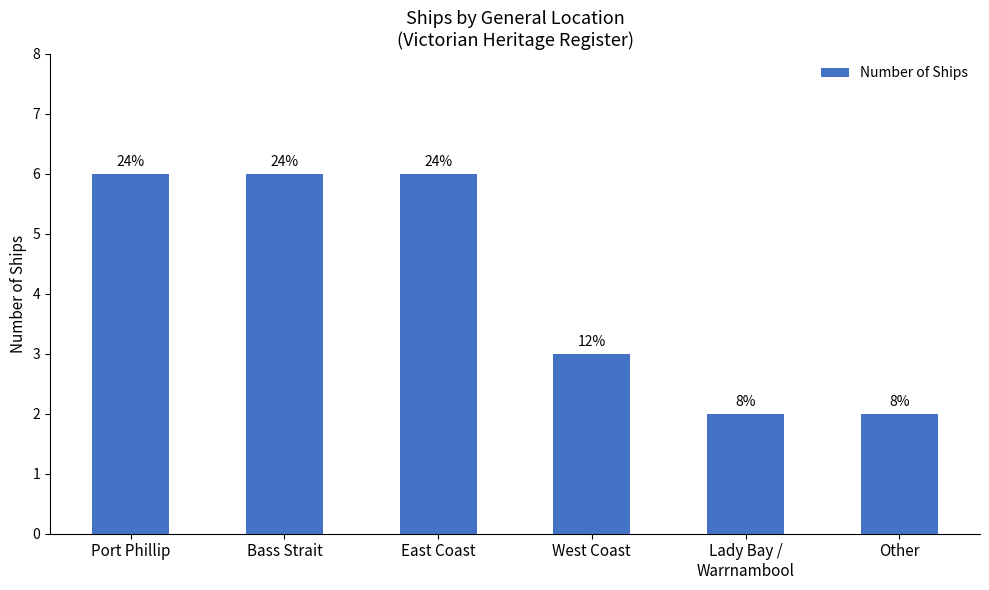

What is the sum of all values?

25